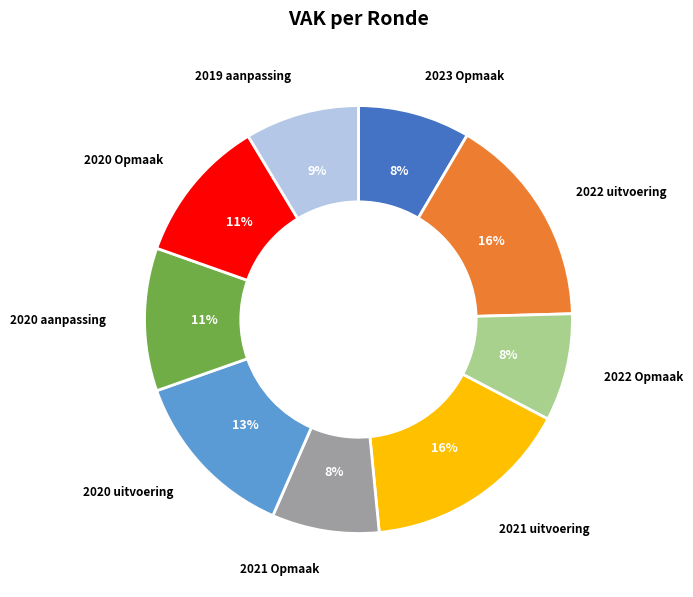

How many segments does this pie chart have?

9